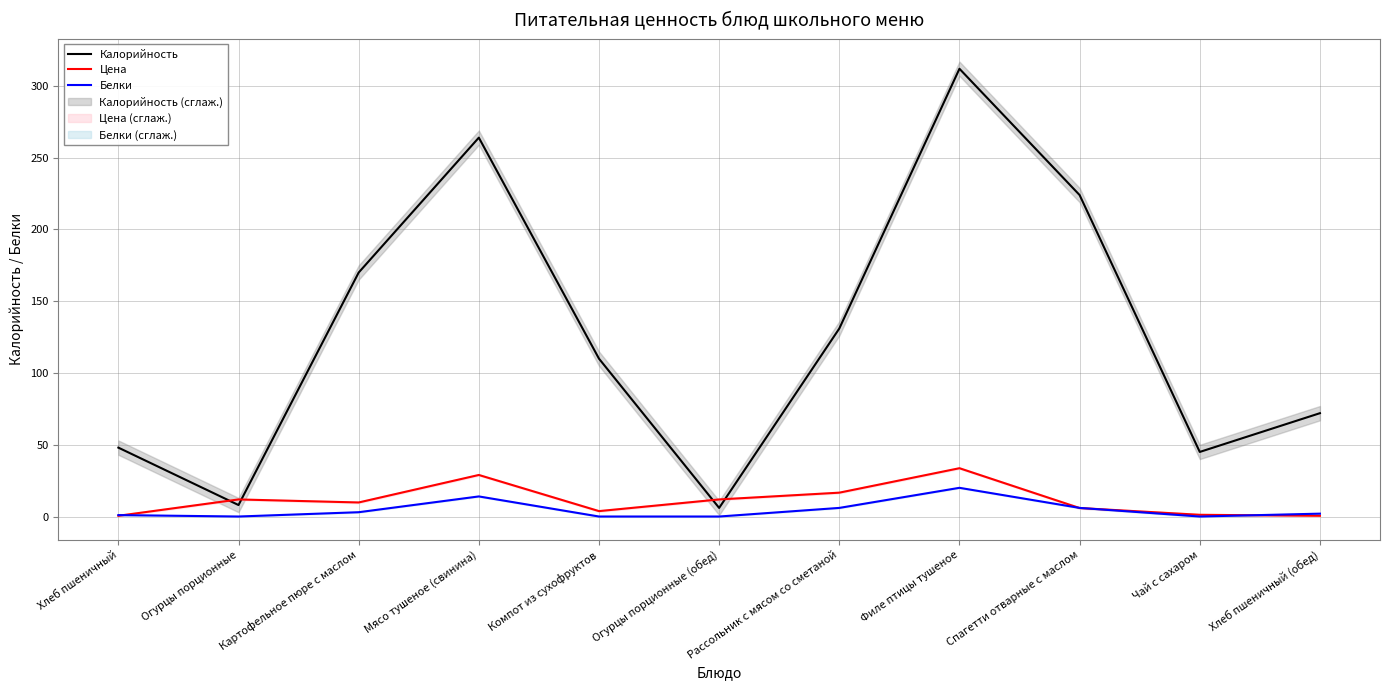

The Белки series shows 6.0 at Спагетти отварные с маслом. True or false?

True